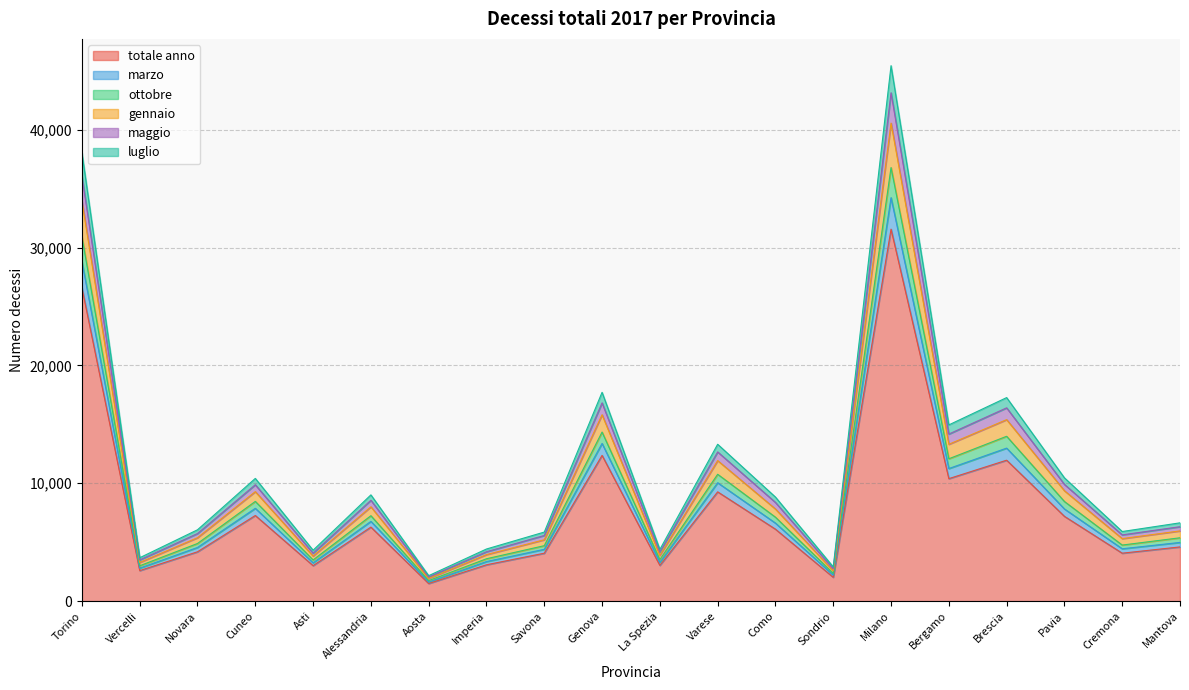

Is the value of maggio at Pavia greater than the value of luglio at Cuneo?

No